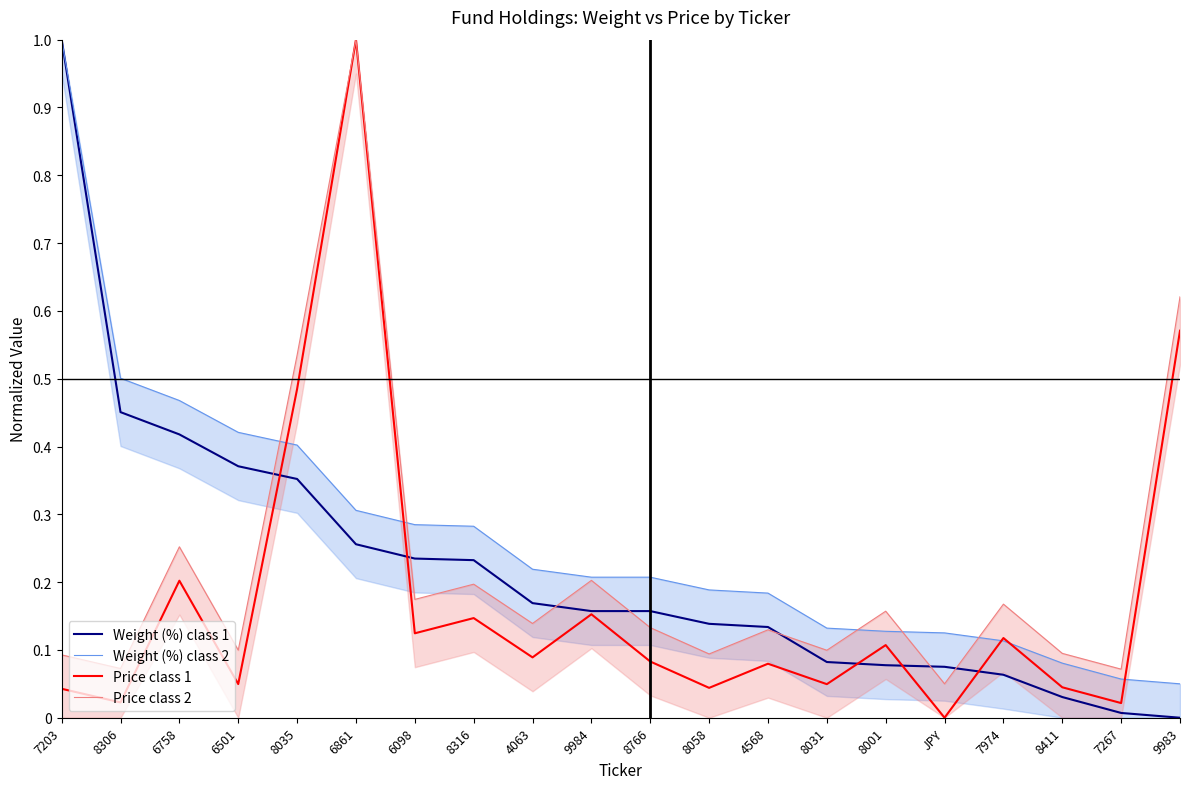

Is the value of Price class 1 at 7267 greater than the value of Price class 2 at 6501?

Yes